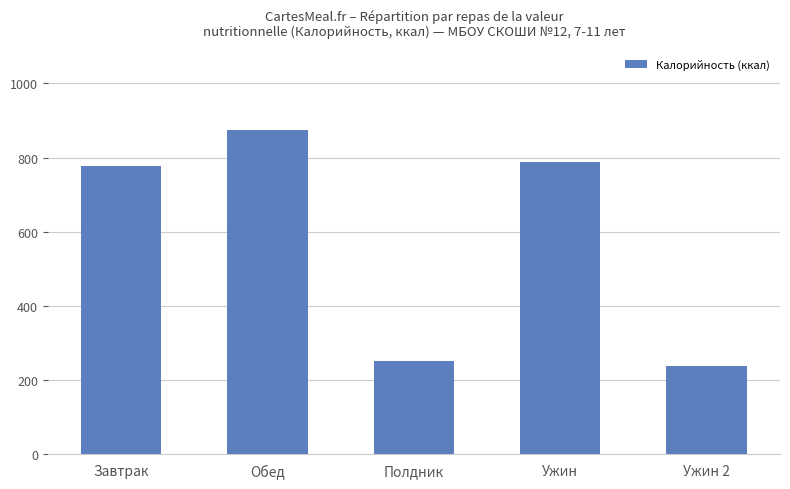

How many data points are less than 777?

2